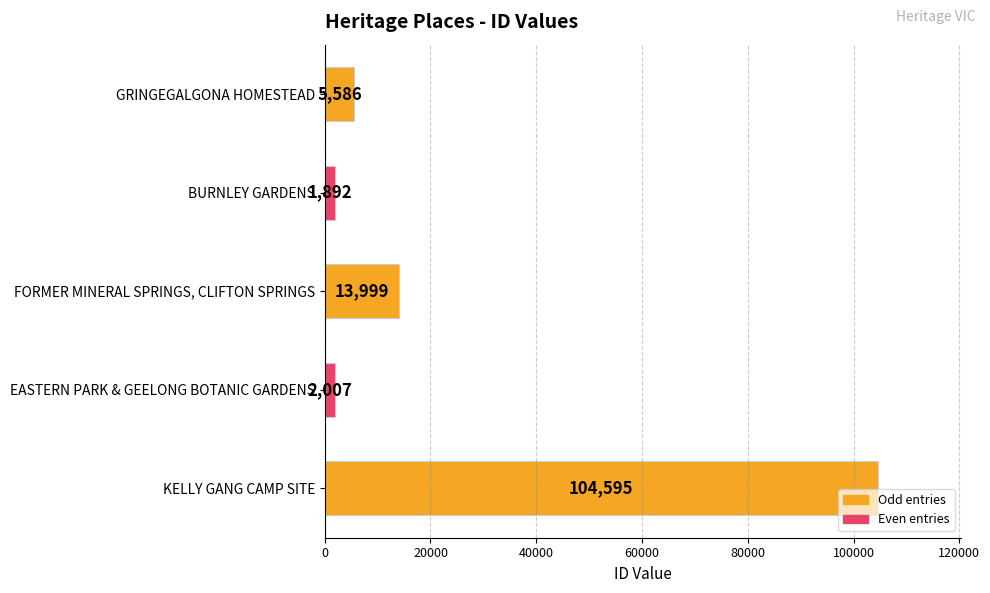

The chart shows a value of 2007 at EASTERN PARK & GEELONG BOTANIC GARDENS. True or false?

True